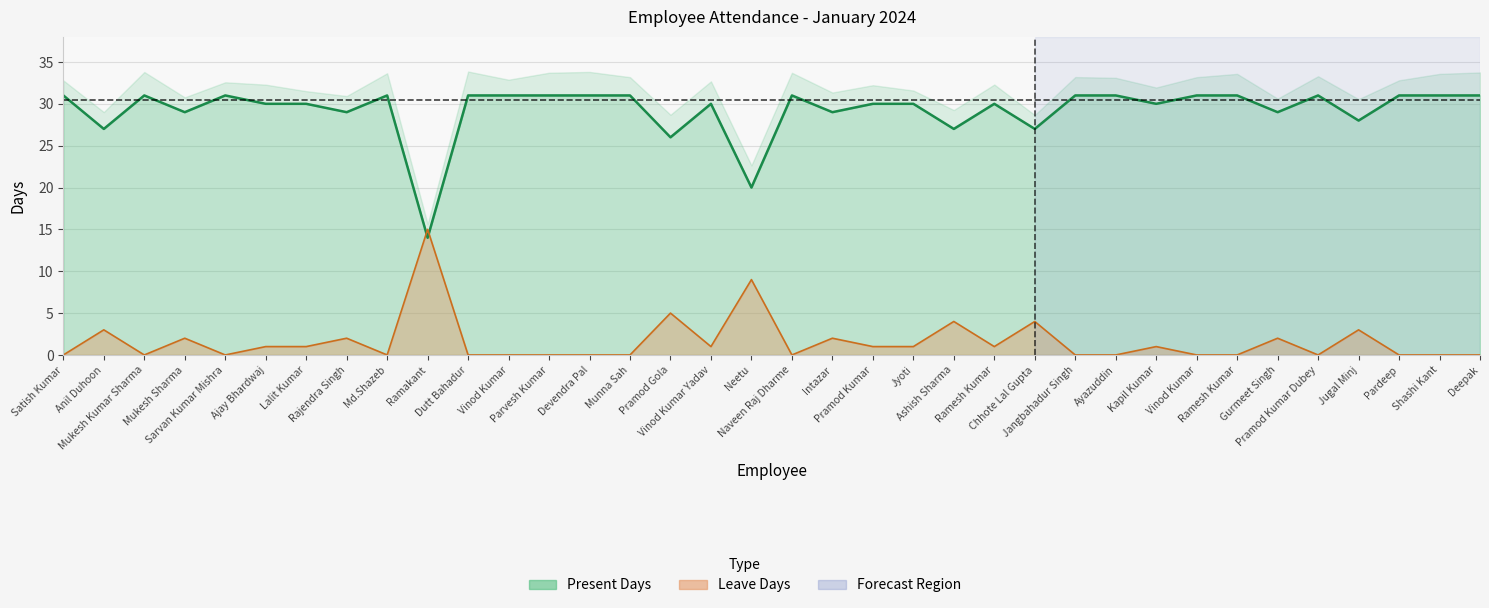

What is the value of the Present Days point at the 18th from the left?

20